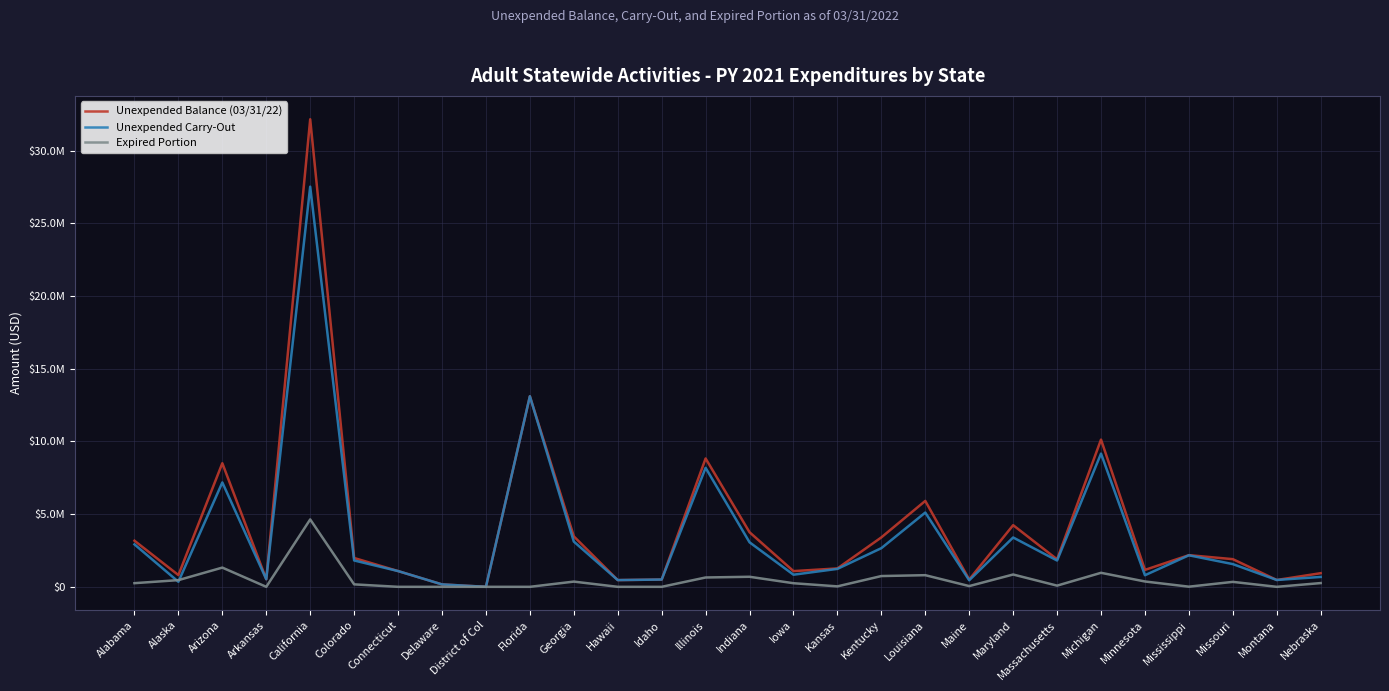

What value does the Unexpended Carry-Out series have at Minnesota?

796371